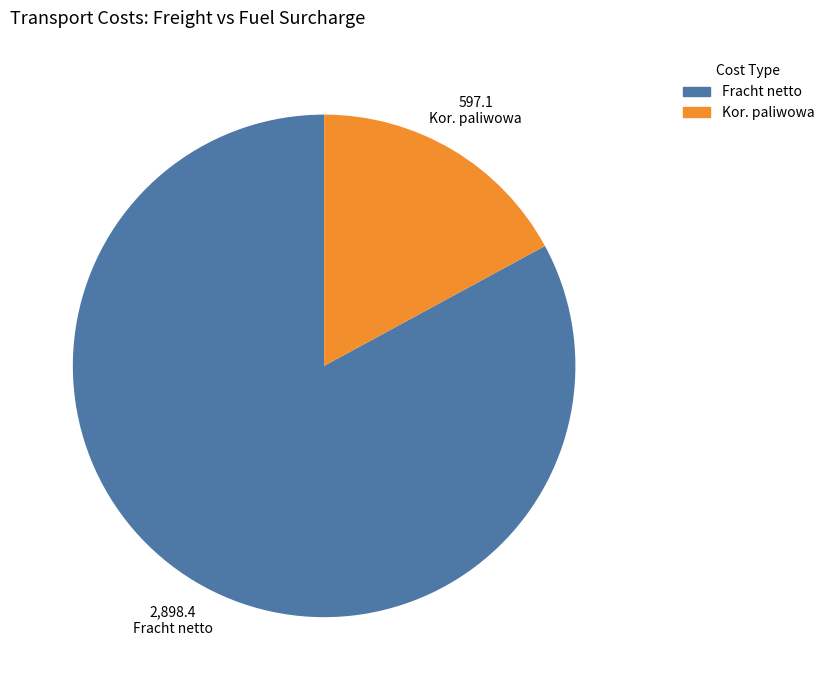

Do Fracht netto and Kor. paliwowa together represent more than half of the pie?

Yes